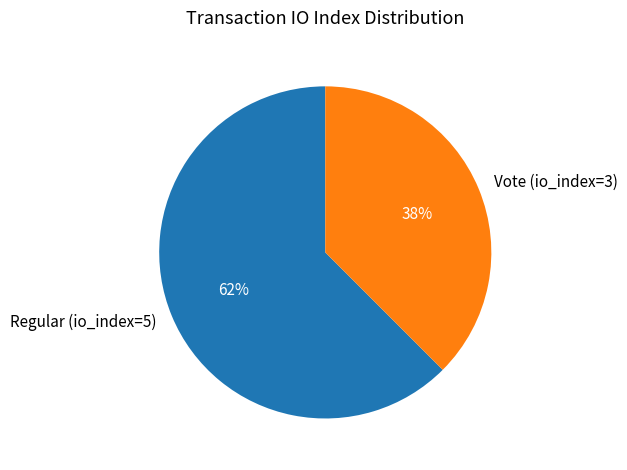

What is the smallest slice in the pie chart?

Vote (io_index=3)